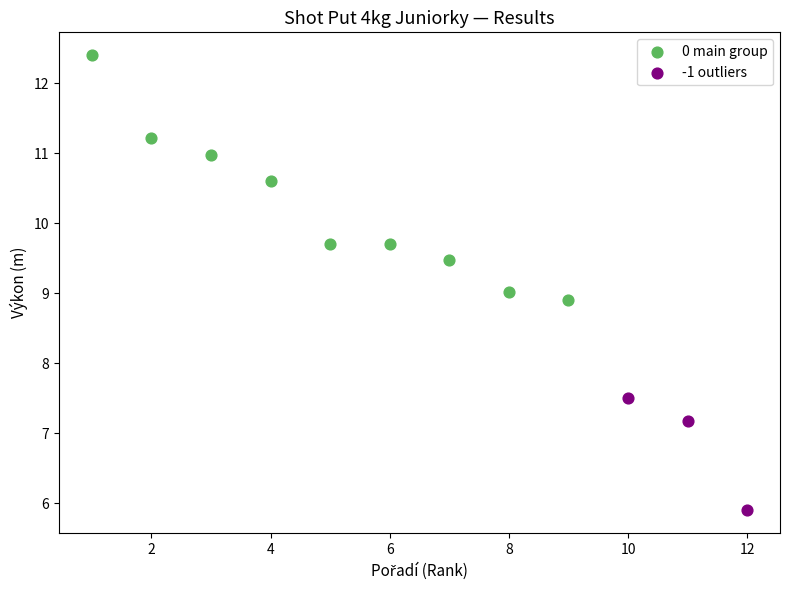

Which series contains the highest Y value?

0 main group